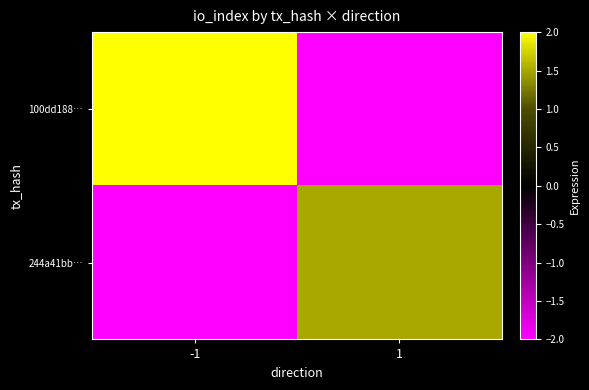

At how many categories does at least one series exceed 0?

2